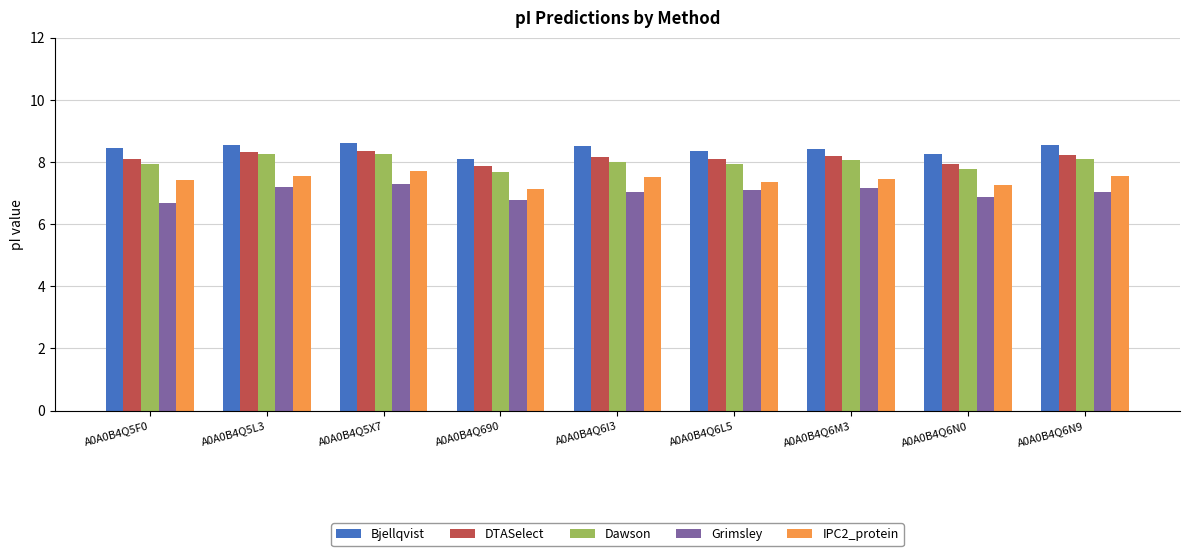

How many categories are shown in the chart?

9